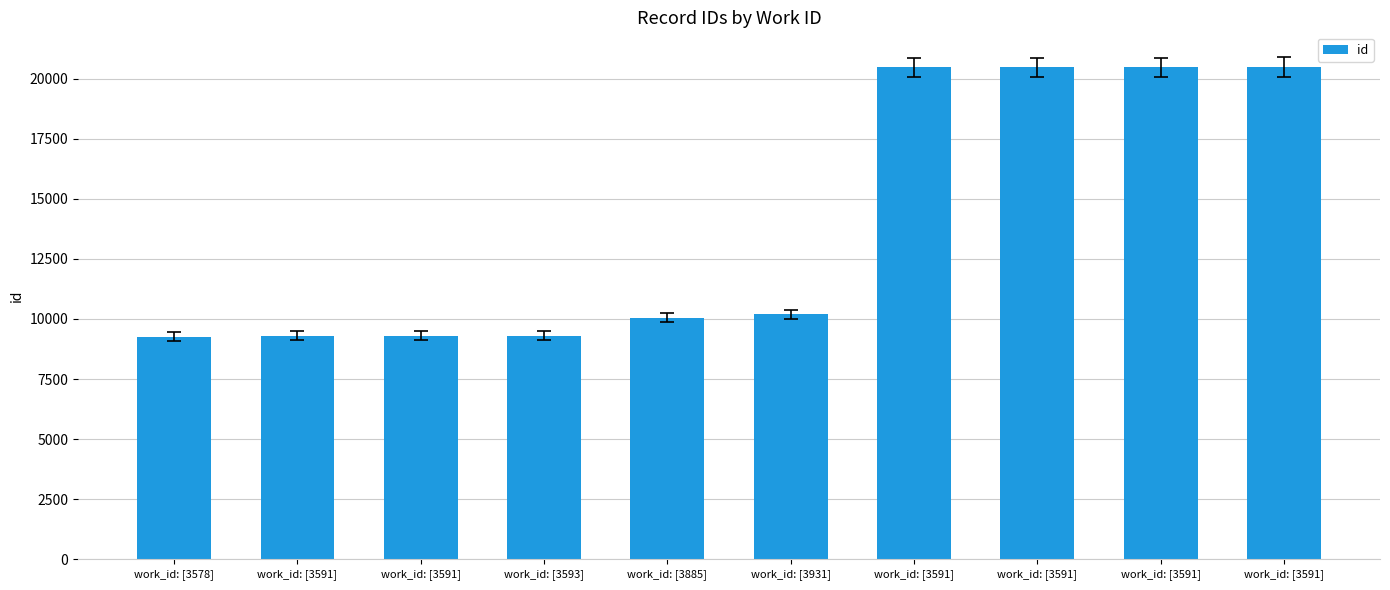

What is the label of the 4th bar from the right?

work_id: [3591]